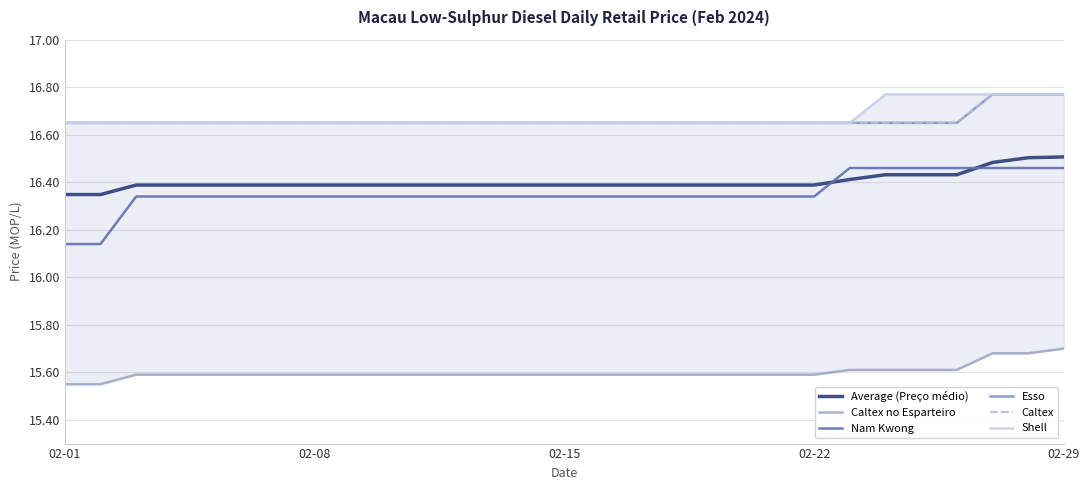

Rank the series at 11 from highest to lowest value.

Esso, Caltex, Shell, Average (Preço médio), Nam Kwong, Caltex no Esparteiro